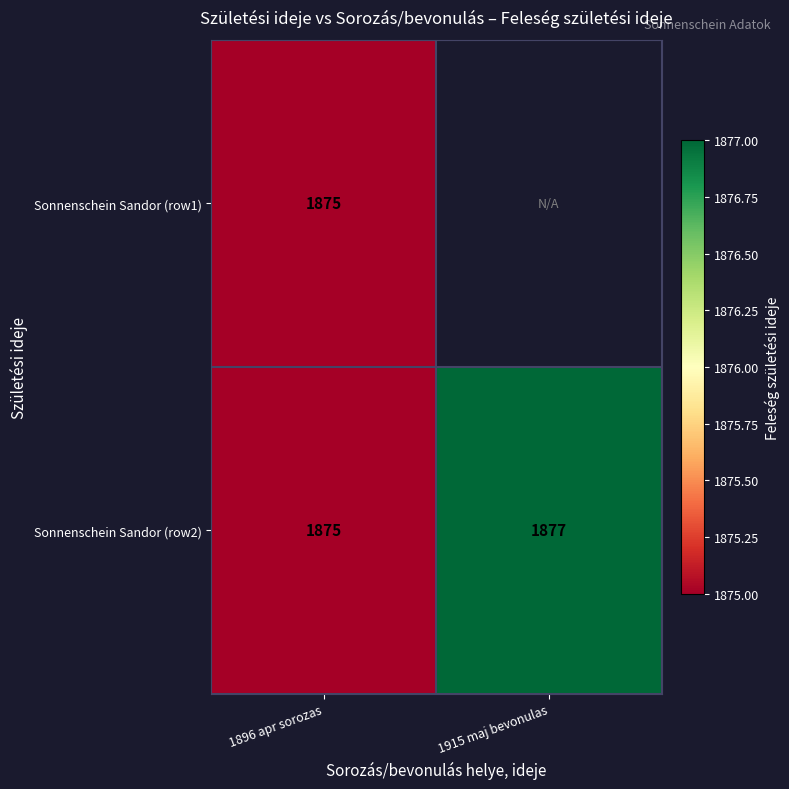

At which label does Sonnenschein Sandor (row2) reach its minimum?

1896 apr sorozas